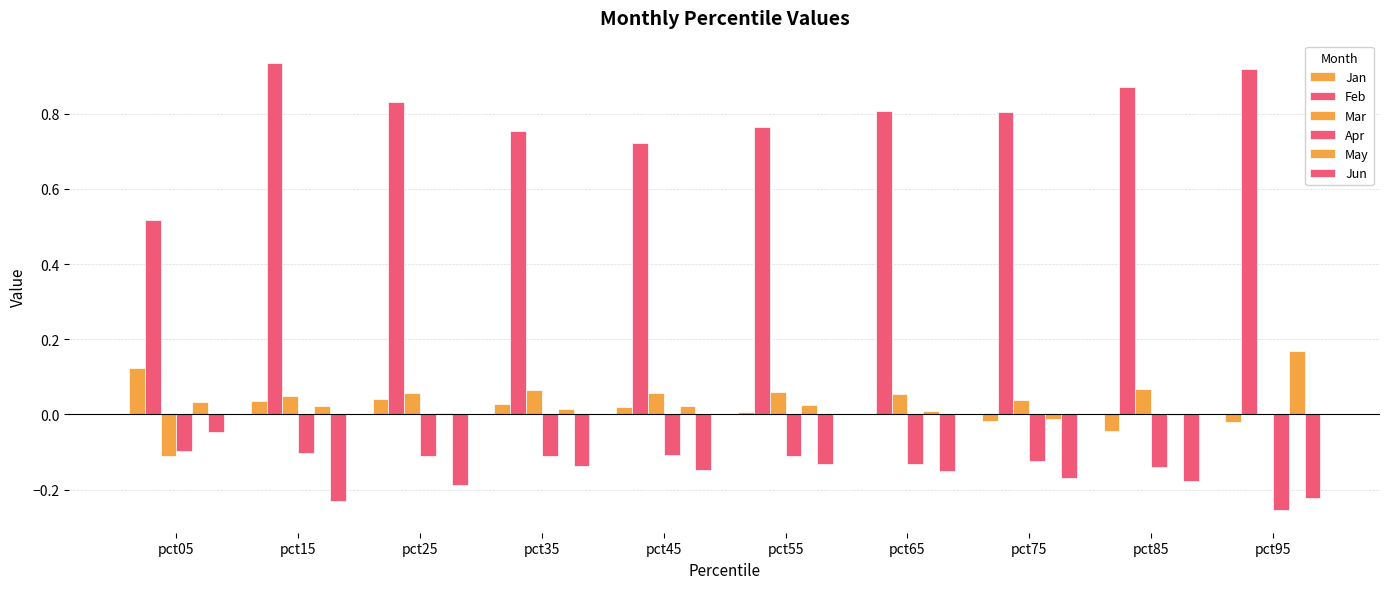

True or false: Mar has a value of 0.1 at pct55.

False